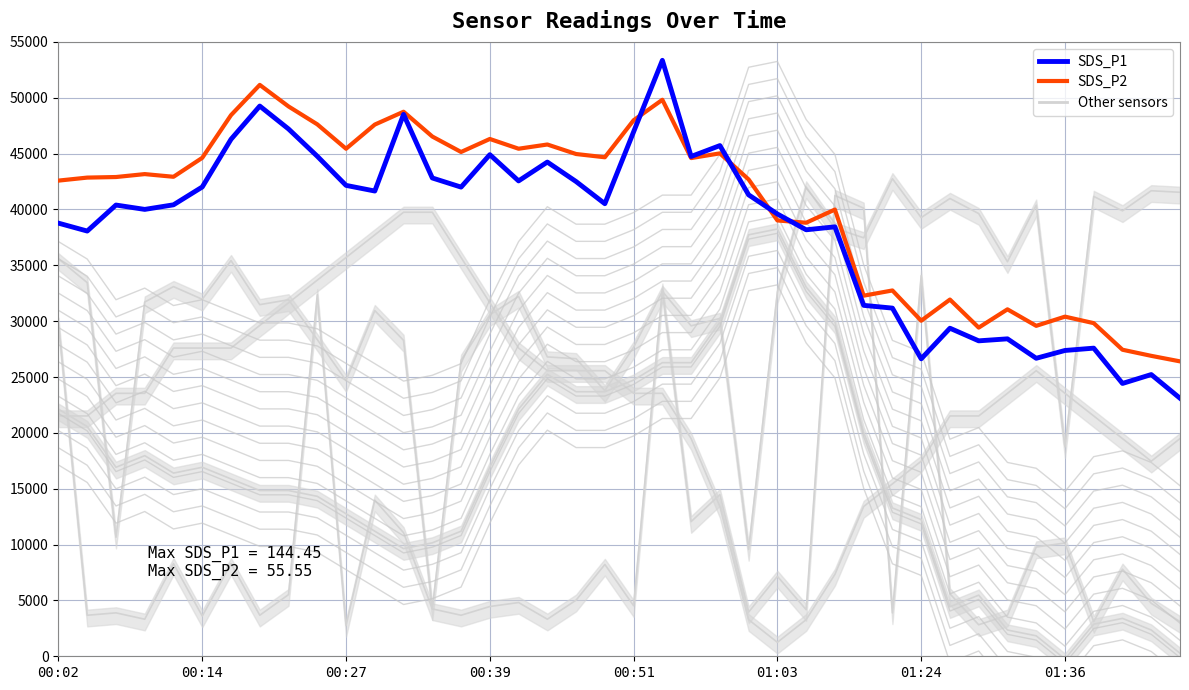

What is the highest value of the SDS_P1 series?

53350.0